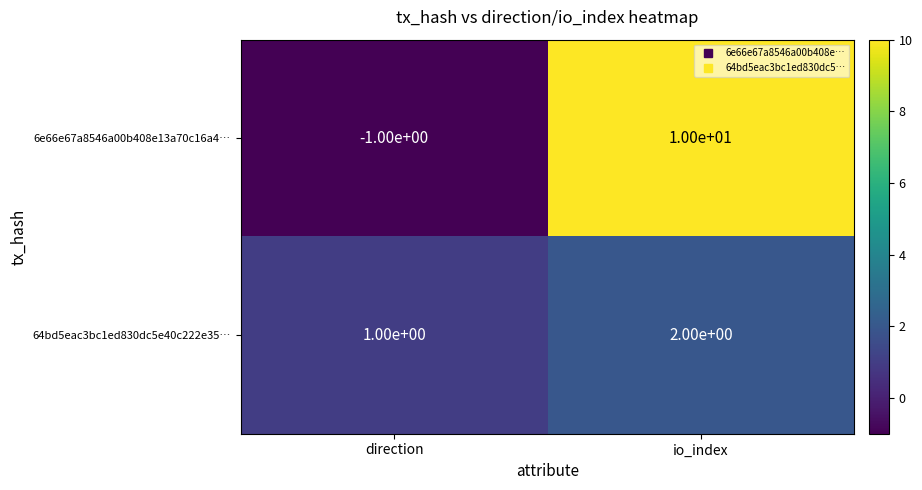

Which series changed the most between direction and io_index?

6e66e67a8546a00b408e13a70c16a4…